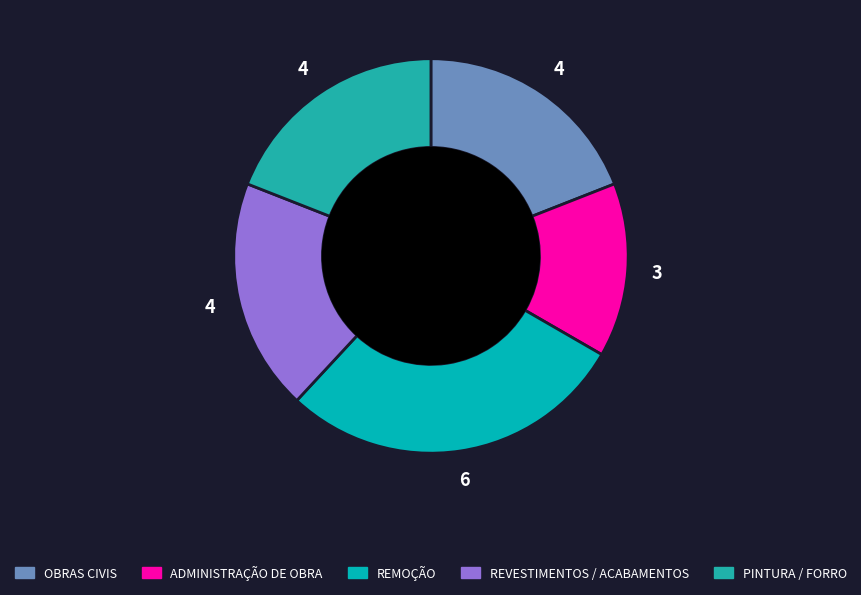

How many slices are in this pie chart?

5